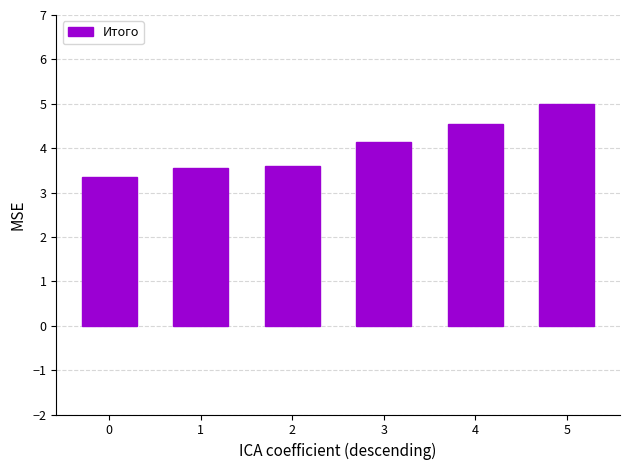

Which category has the highest value across all series?

5